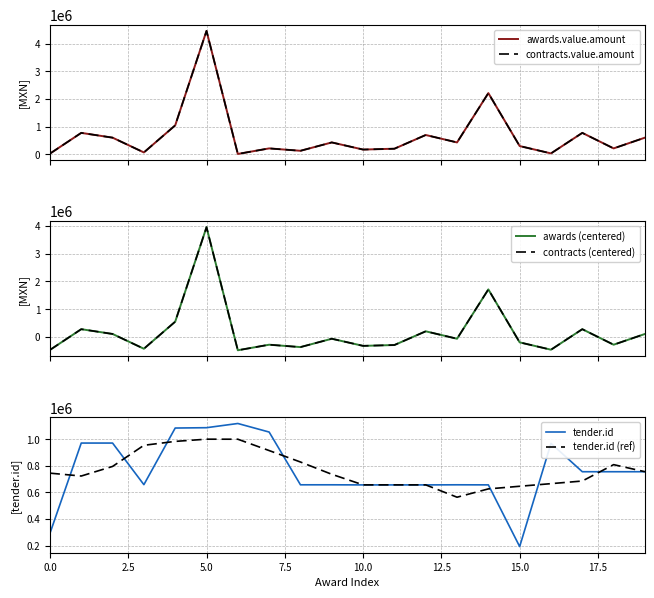

True or false: contracts.value.amount and awards.value.amount cross at least once.

False